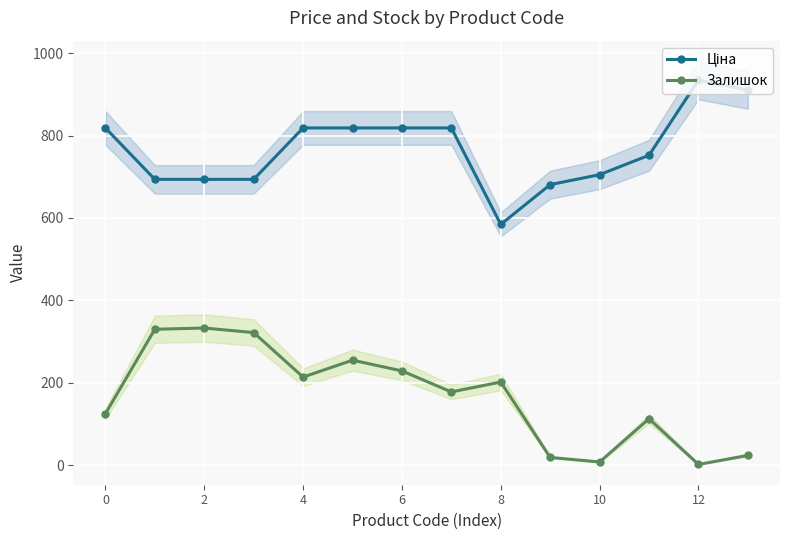

True or false: Ціна and Залишок cross at least once.

False